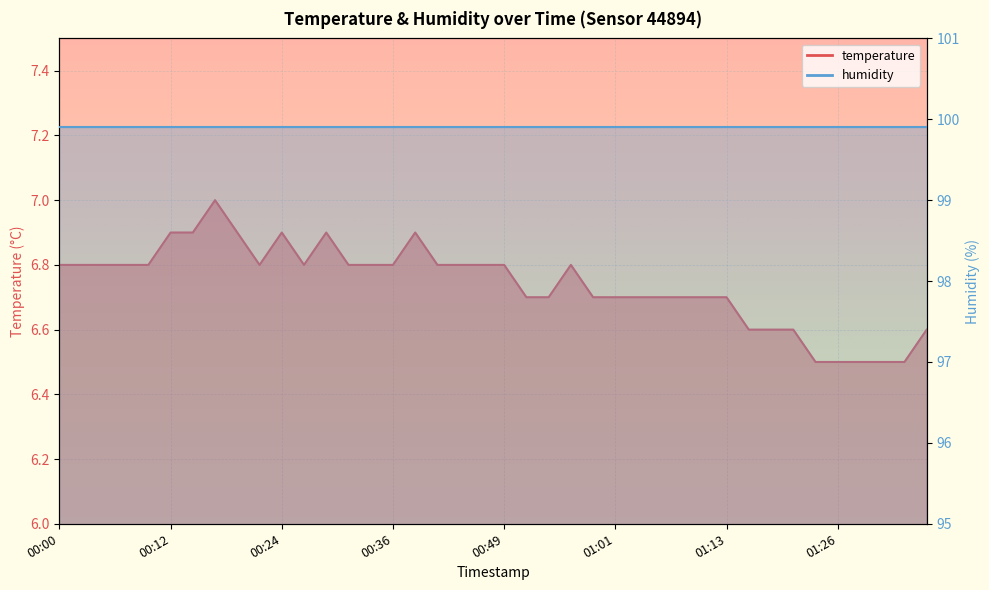

List the labels in order of value, largest first.

00:17, 00:12, 00:15, 00:19, 00:24, 00:29, 00:39, 00:00, 00:02, 00:05, 00:07, 00:10, 00:22, 00:27, 00:32, 00:34, 00:36, 00:41, 00:44, 00:46, 00:49, 00:56, 00:51, 00:54, 00:59, 01:01, 01:04, 01:06, 01:08, 01:11, 01:13, 01:16, 01:18, 01:21, 01:36, 01:23, 01:26, 01:28, 01:31, 01:33